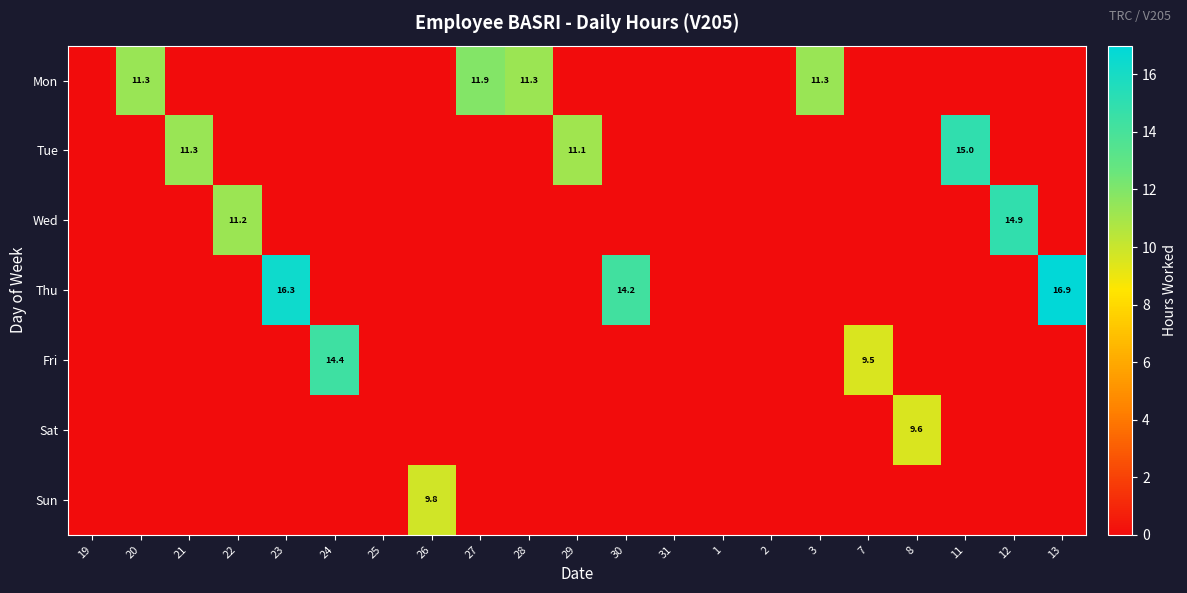

True or false: Thu has a value of 16.9 at 13.

True